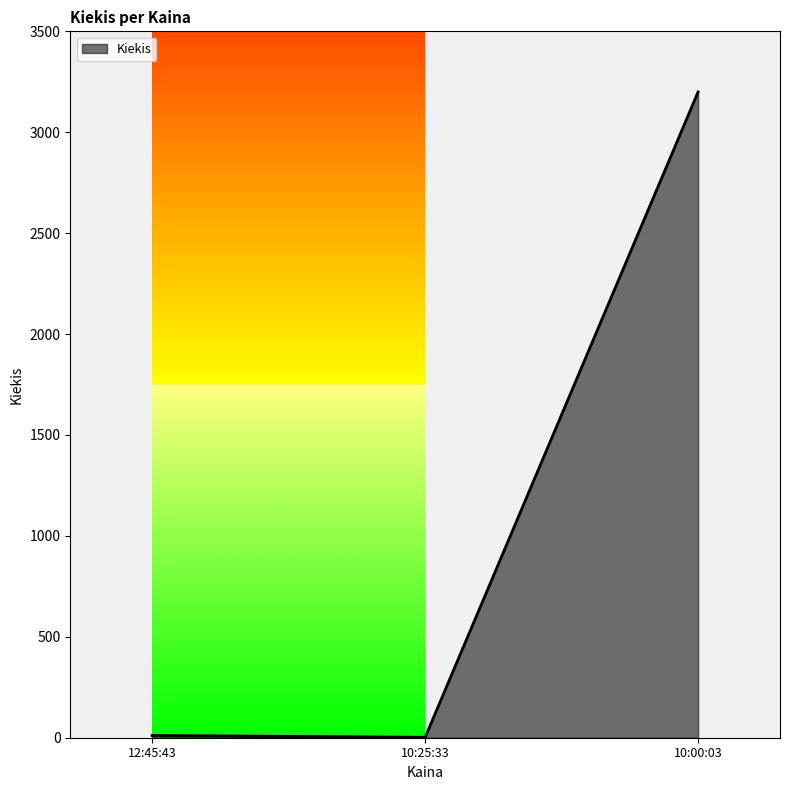

What is the maximum value shown in the chart?

3200